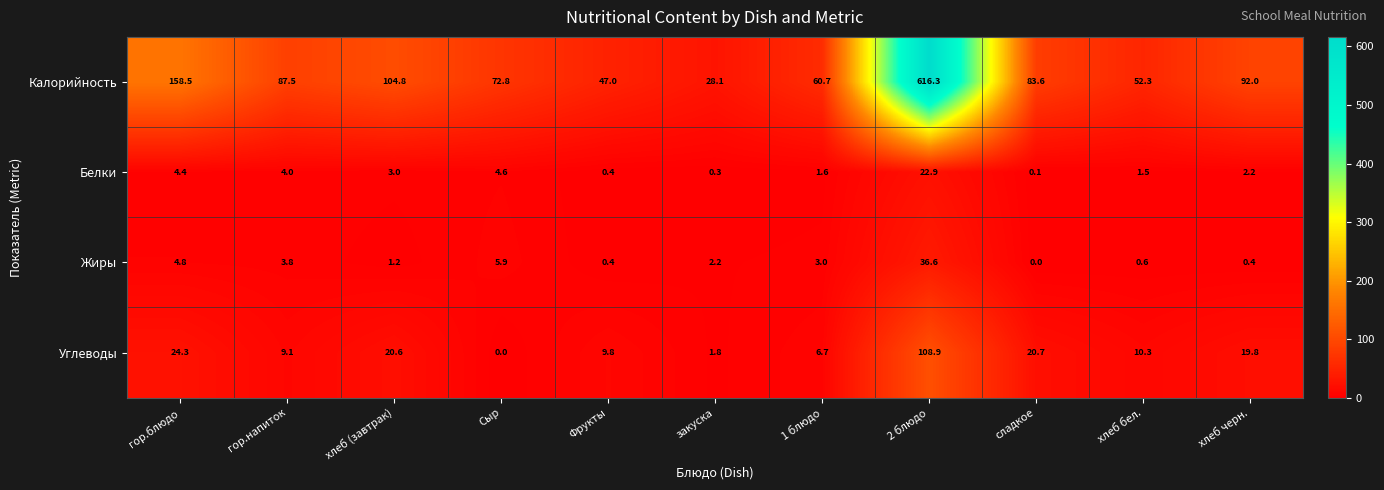

What is the difference between the highest and lowest values at гор.блюдо?

154.1